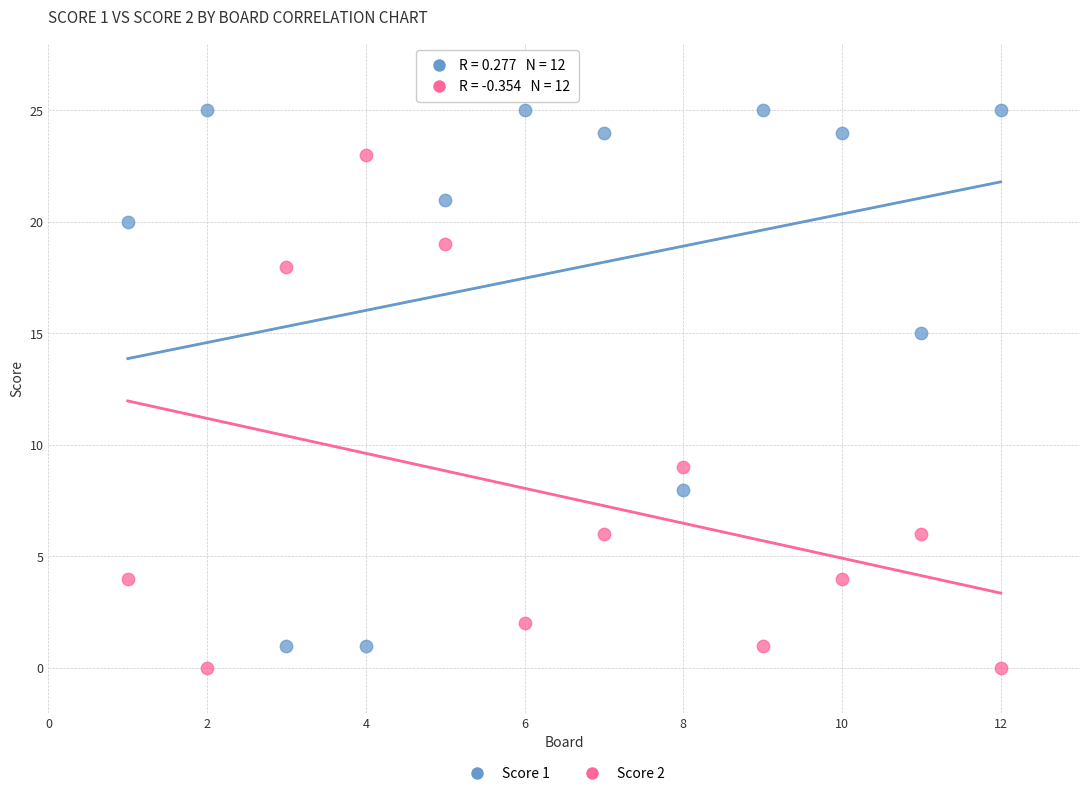

Across all data points, what is the range of X values (max minus min)?

11